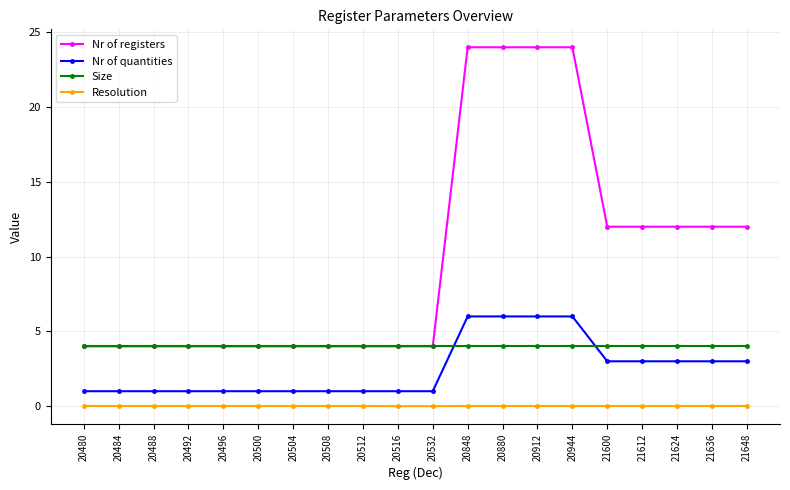

Rank the series by their average value, from lowest to highest.

Resolution, Nr of quantities, Size, Nr of registers